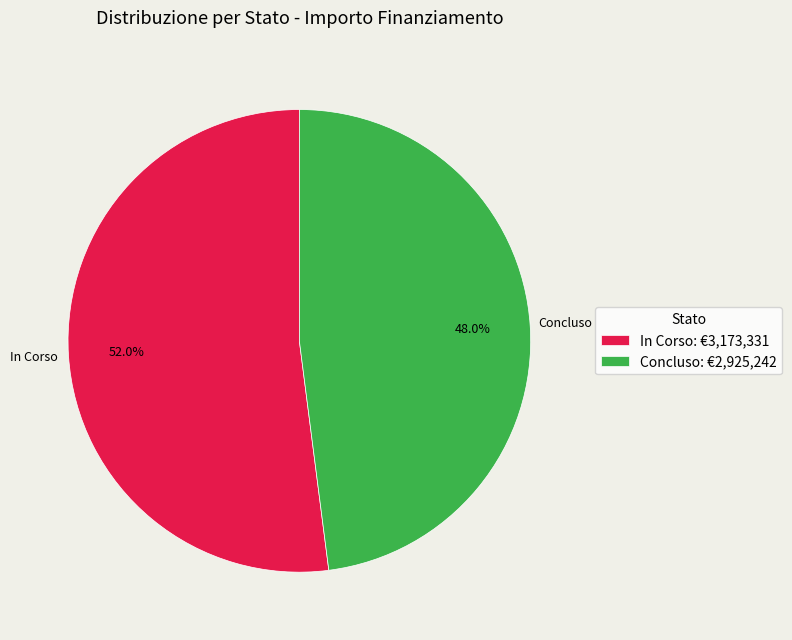

Which slice represents more than half of the pie?

In Corso: €3,173,331